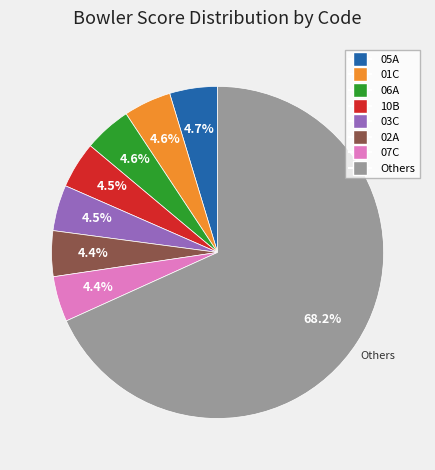

Does any single category account for the majority?

Yes